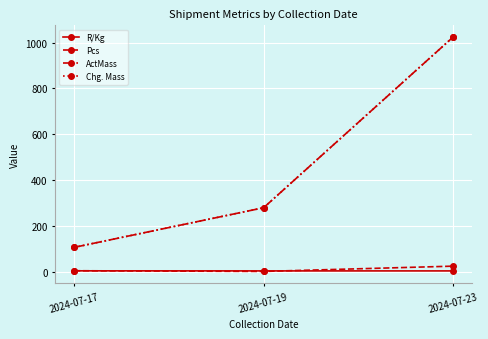

What is the total value across all series at 2024-07-23?

2075.2